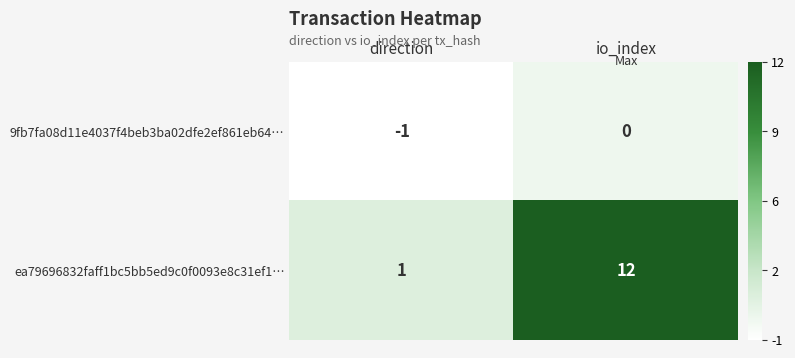

At which category is the sum across all series the highest?

io_index